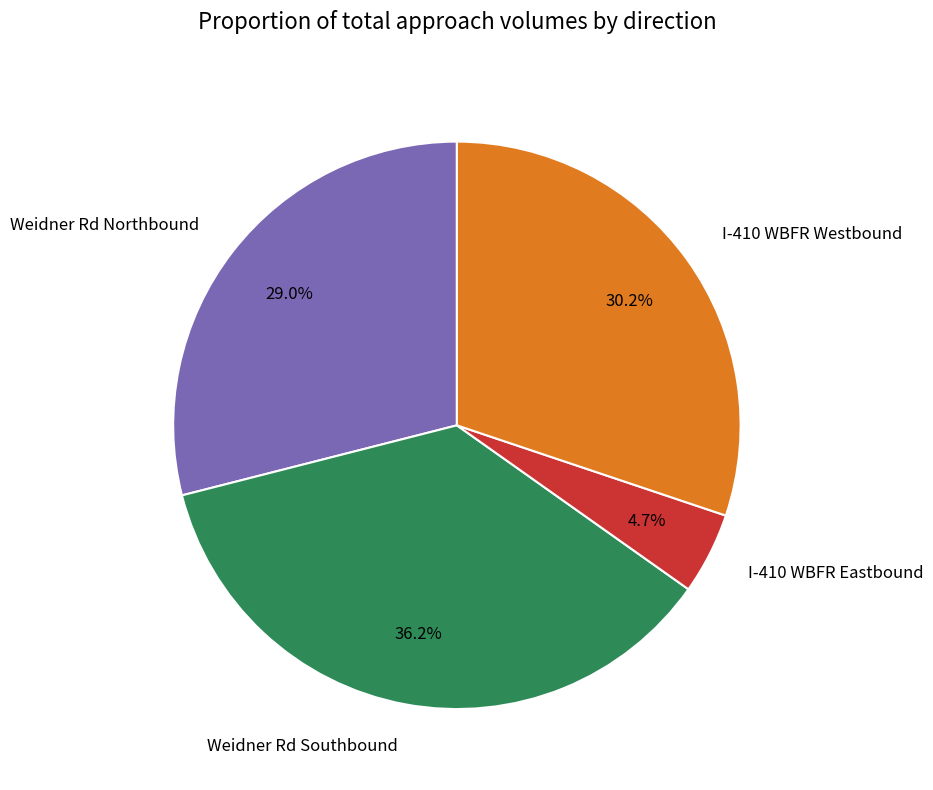

What percentage is the I-410 WBFR Eastbound slice, to the nearest percent?

5%